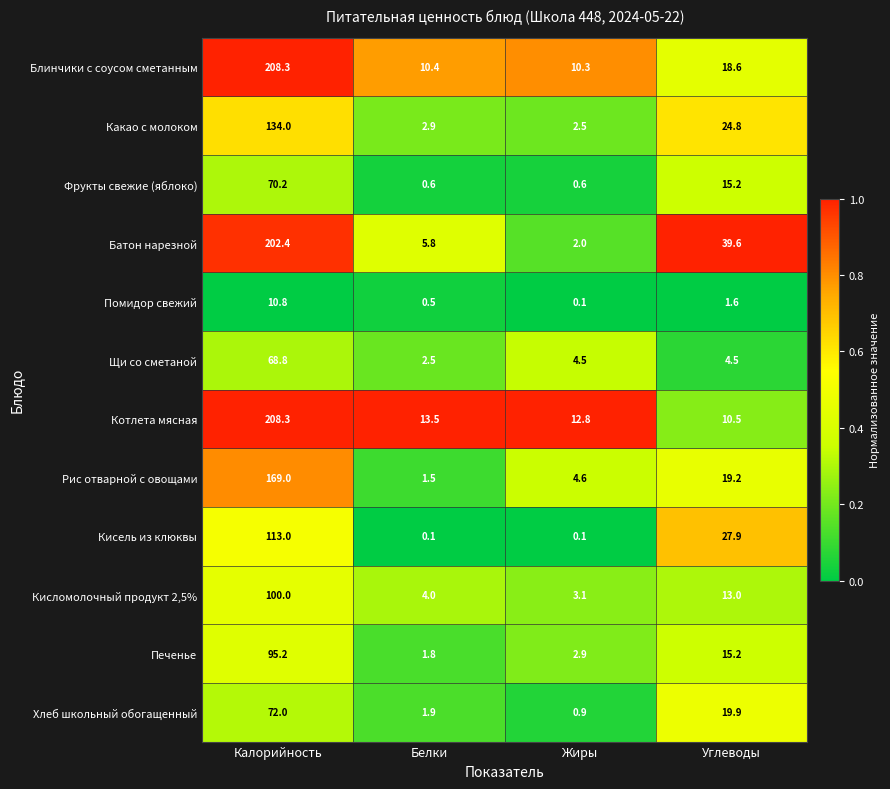

List the labels in order of Рис отварной с овощами value, largest first.

Калорийность, Углеводы, Жиры, Белки